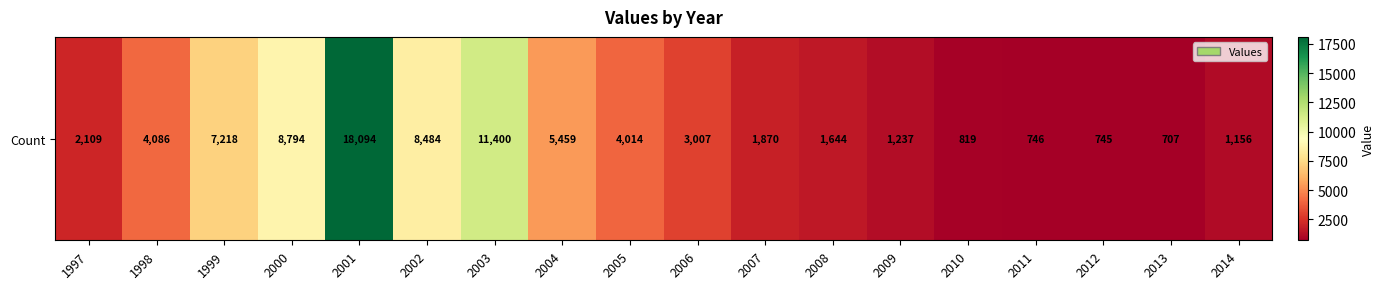

Reading left to right, transcribe all the data shown in this chart.

2109	4086	7218	8794	18094	8484	11400	5459	4014	3007	1870	1644	1237	819	746	745	707	1156